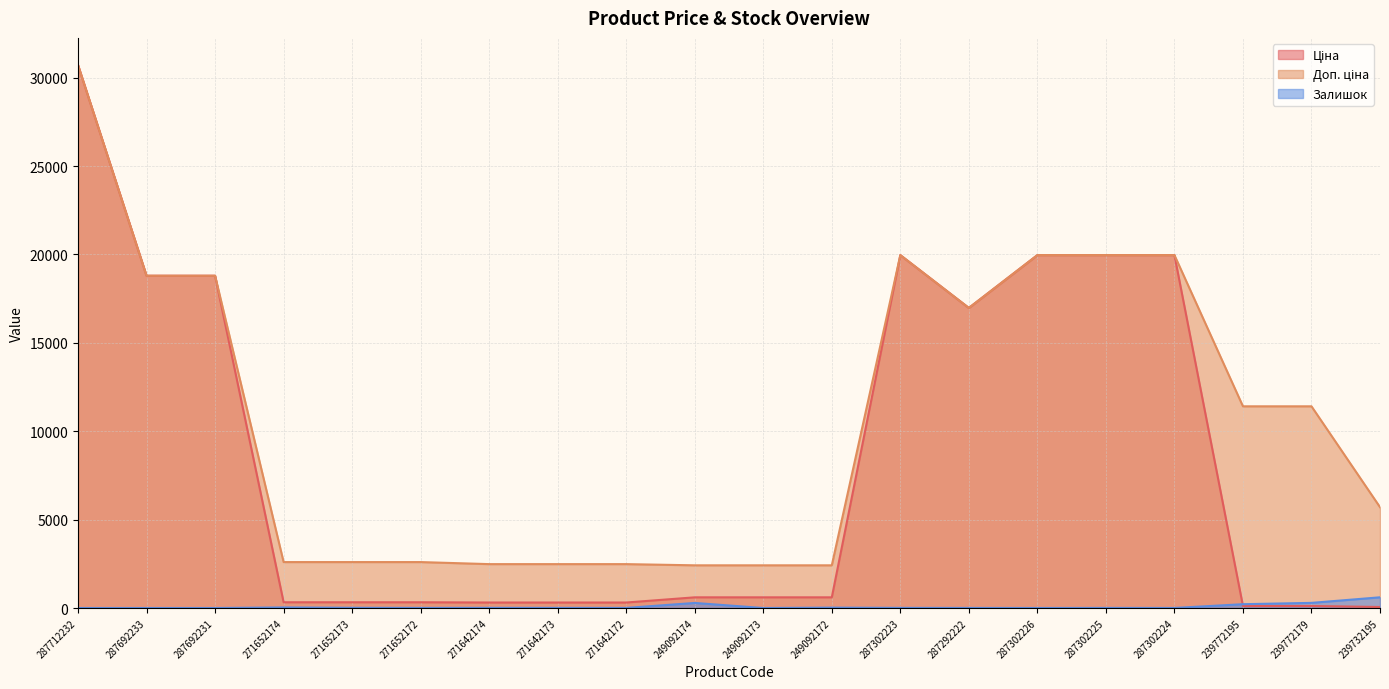

How many interior local peaks does the Ціна series have?

1